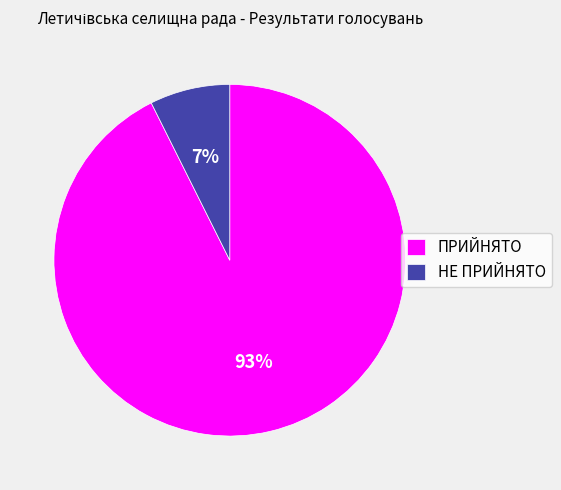

Combined, do НЕ ПРИЙНЯТО and ПРИЙНЯТО account for over 50%?

Yes